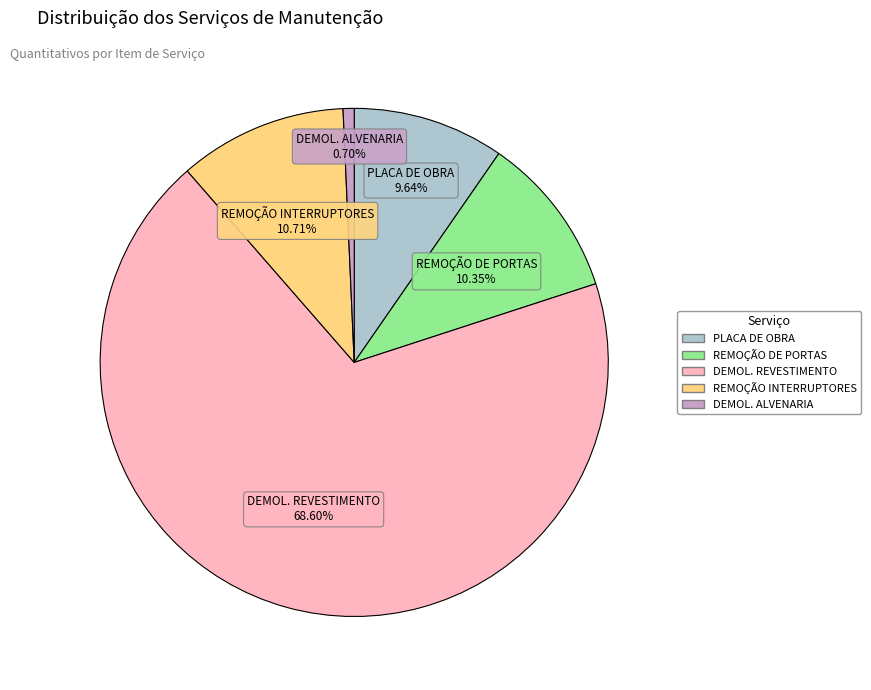

To the nearest percent, what is the difference between the largest and smallest slice percentages?

68%